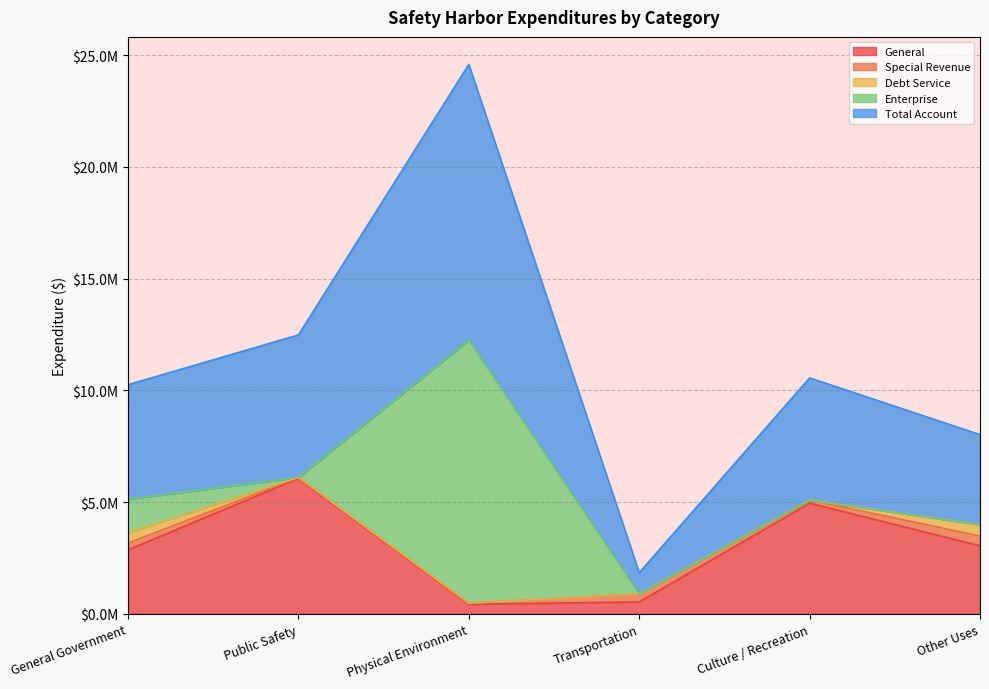

Reading left to right, list all the values displayed in this chart.

General: 2860811	6060548	426925	529792	4951110	3040811
Special Revenue: 301643	41114	42524	363896	142373	438469
Debt Service: 466812	0	0	0	0	510837
Enterprise: 1496686	0	11777971	0	0	0
Total Account: 5125952	6380896	12344015	945660	5463812	4028136